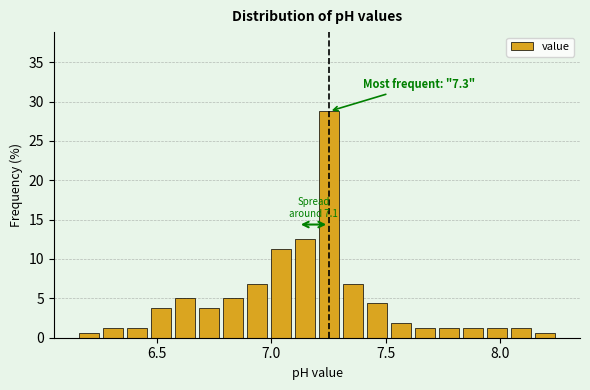

Around what value on the x-axis is the tallest bar? Give the approximate position of its centre, as read against the axis.

7.25